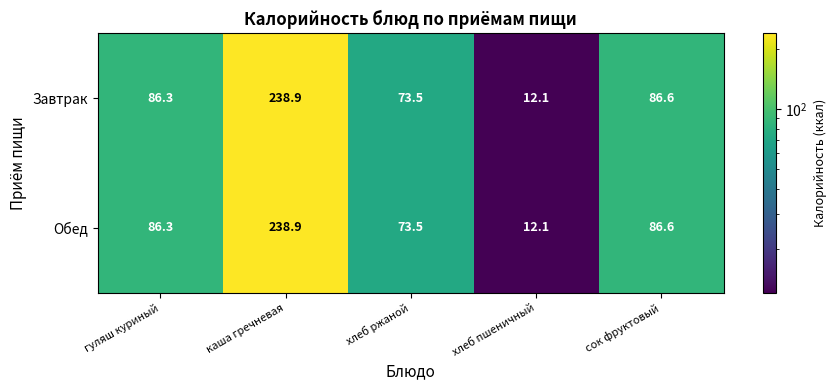

What is the maximum value shown in the chart?

238.9